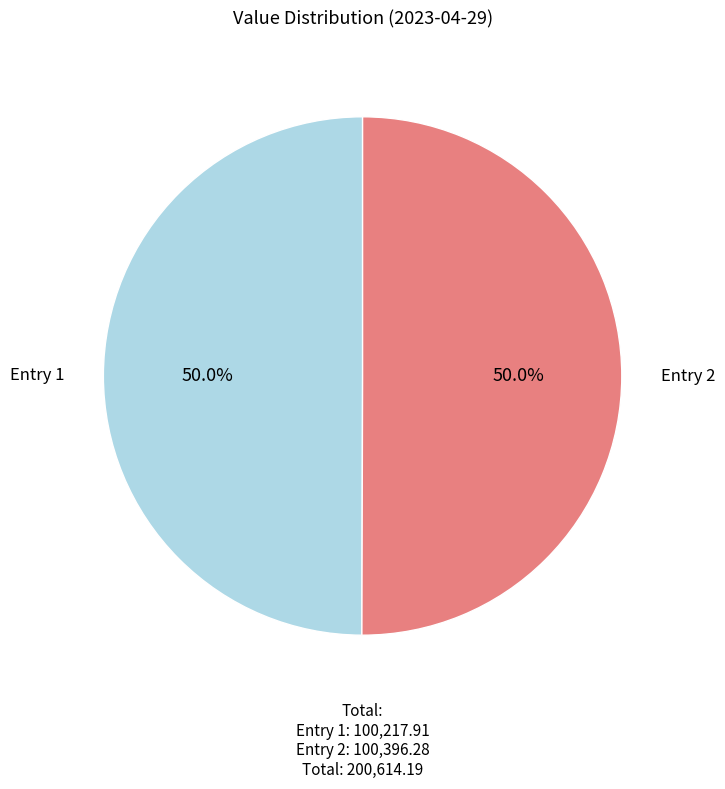

How many slices are in this pie chart?

2